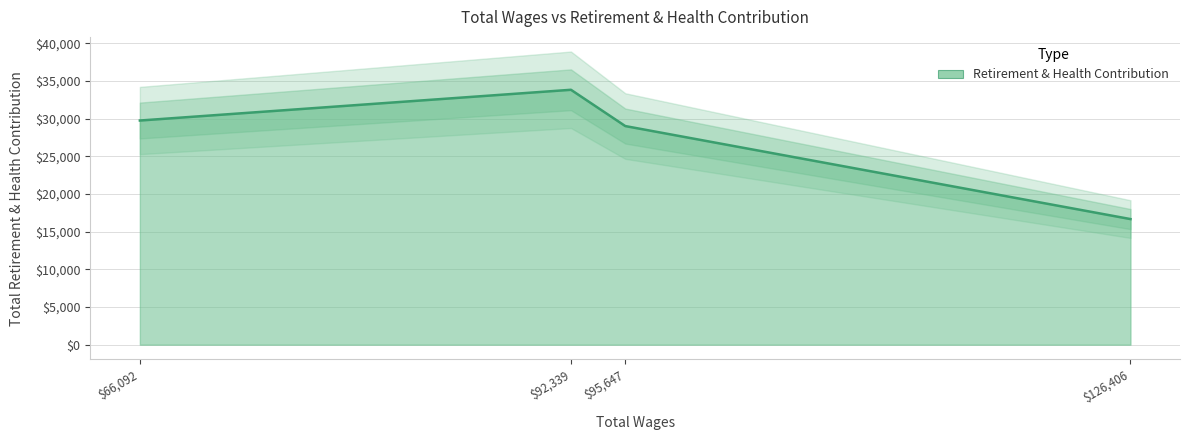

Between 95647.0 and 92339.0, which is larger?

92339.0